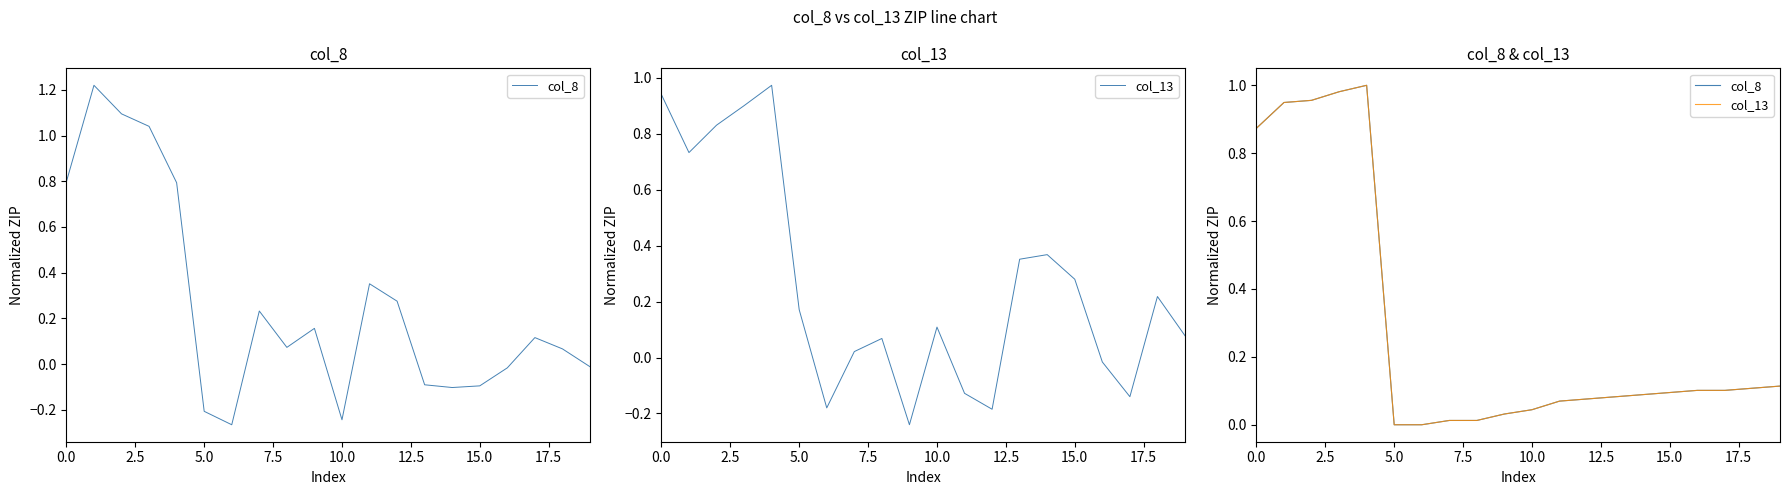

What is the total value across all series at 15?

0.2